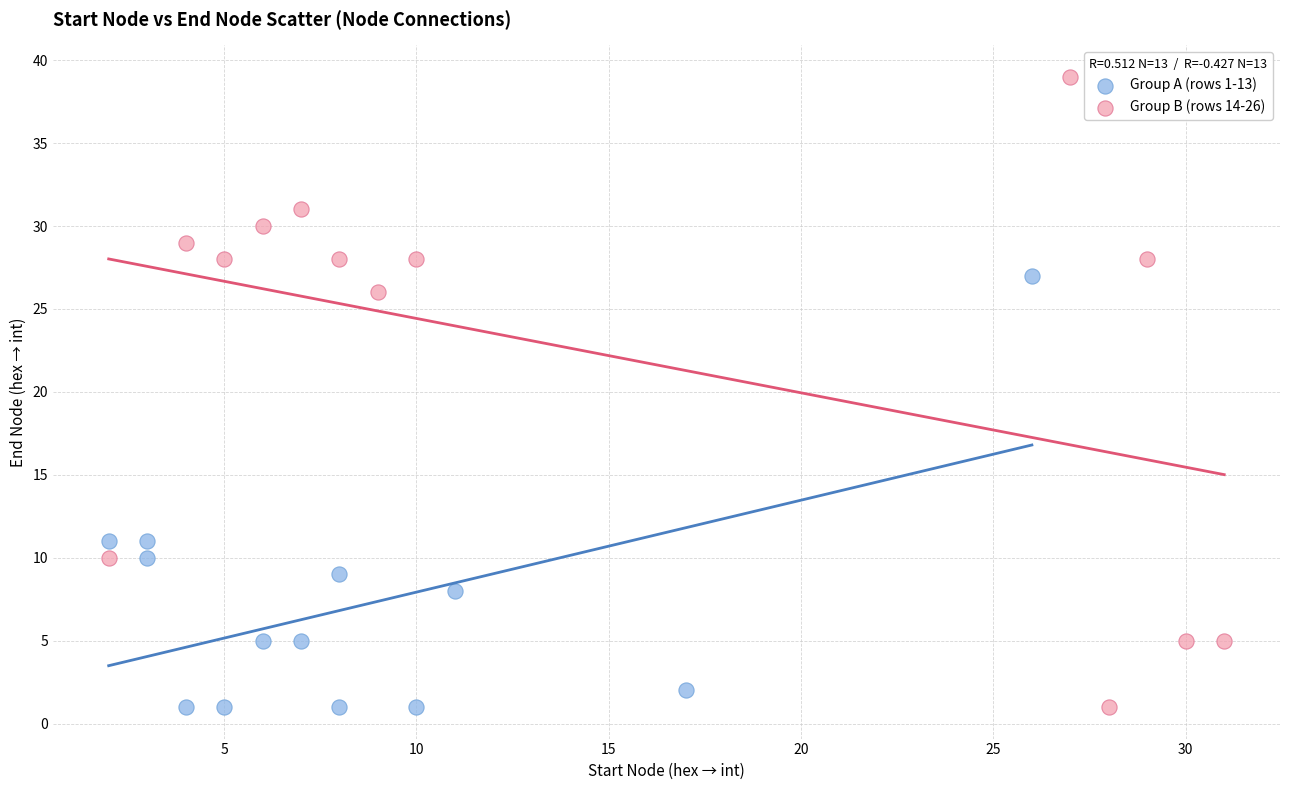

Which series has the widest spread of Y values?

Group B (rows 14-26)